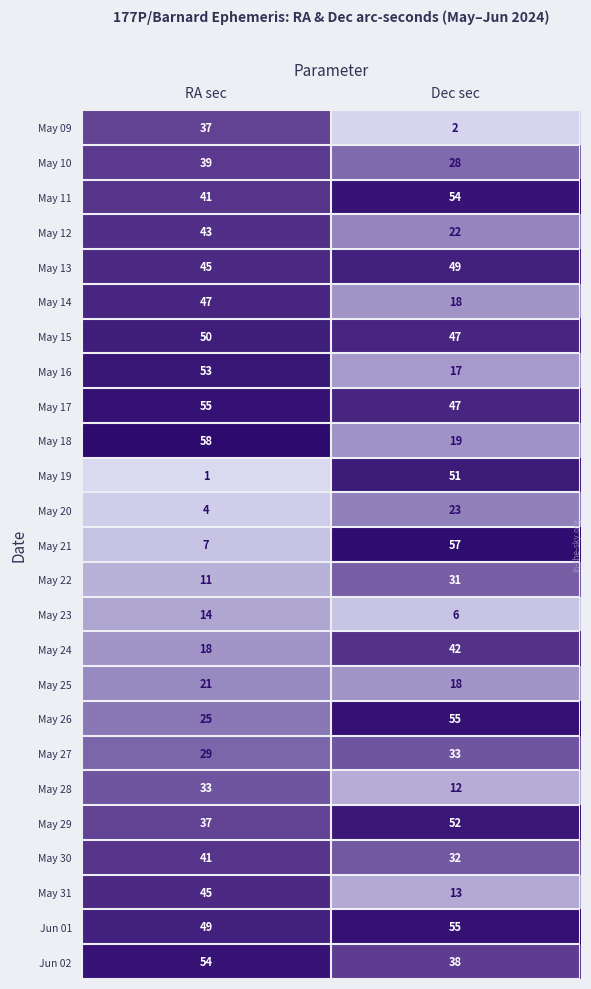

What is the spread (max minus min) of values at RA sec?

57